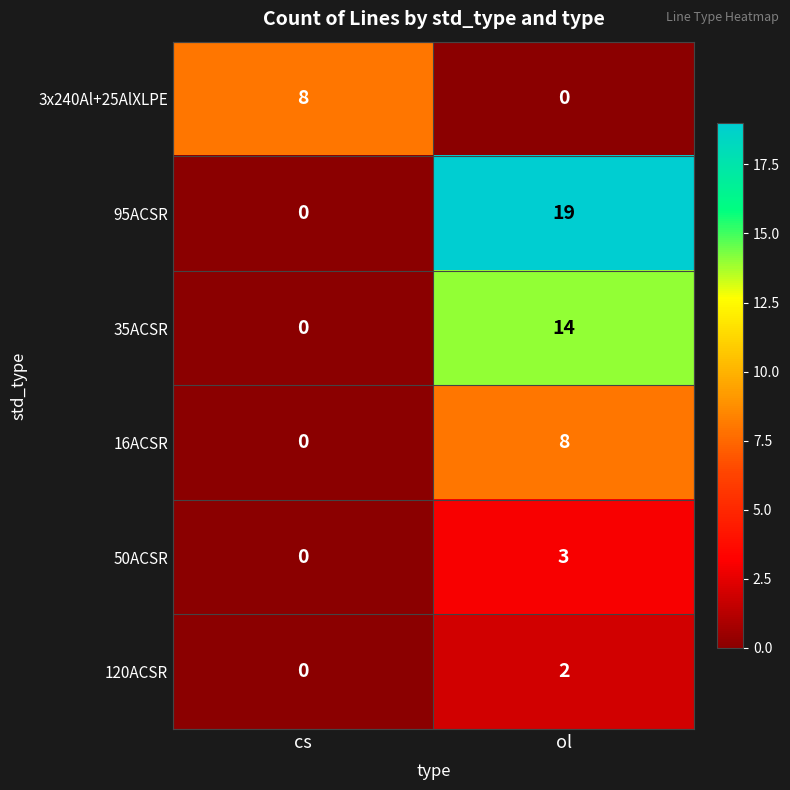

How many data points in 3x240Al+25AlXLPE are less than 8?

1